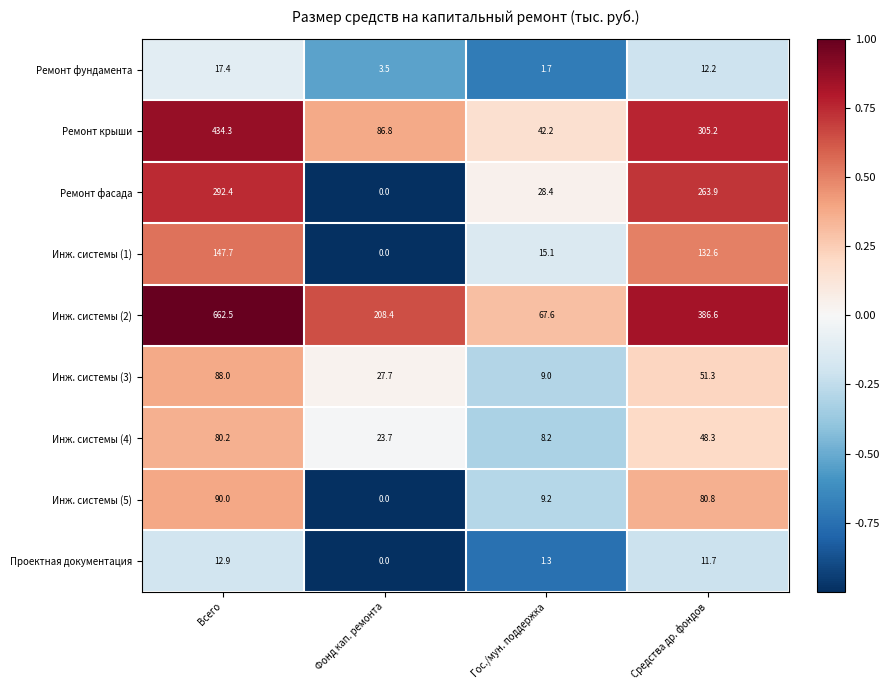

Is the value of Проектная документация at Гос./мун. поддержка greater than the value of Ремонт фасада at Гос./мун. поддержка?

No